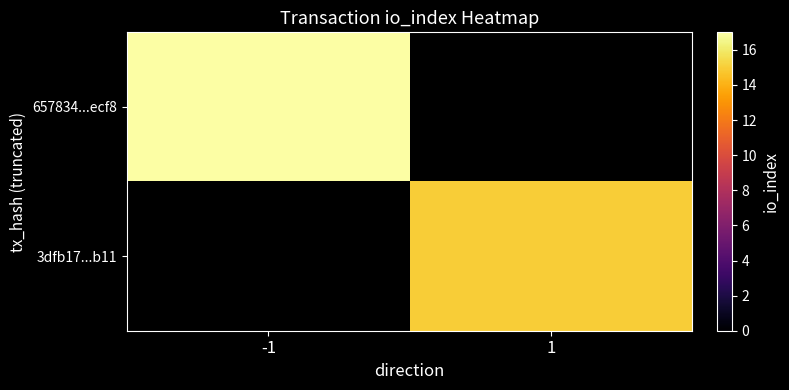

Rank the series by their maximum value, from lowest to highest.

657834...ecf8, 3dfb17...b11